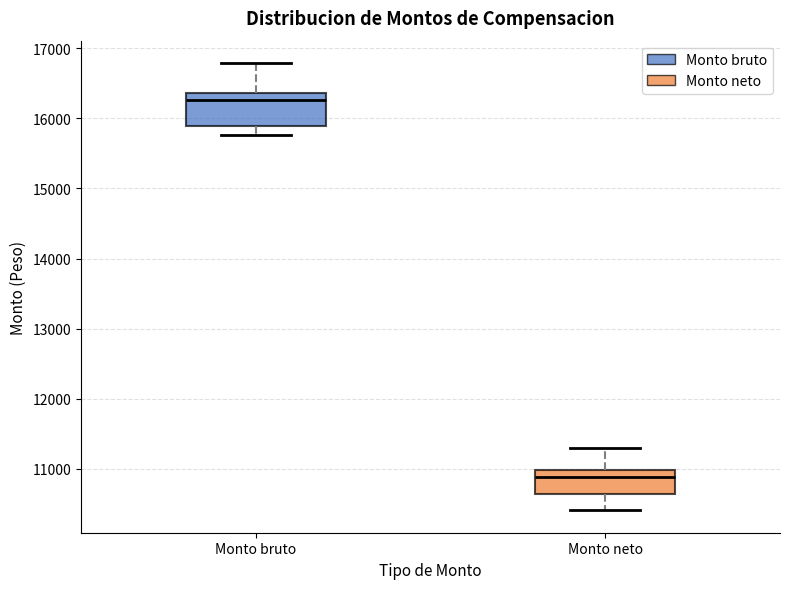

Comparing the boxes themselves (not the whiskers), which one is the tallest?

Monto bruto